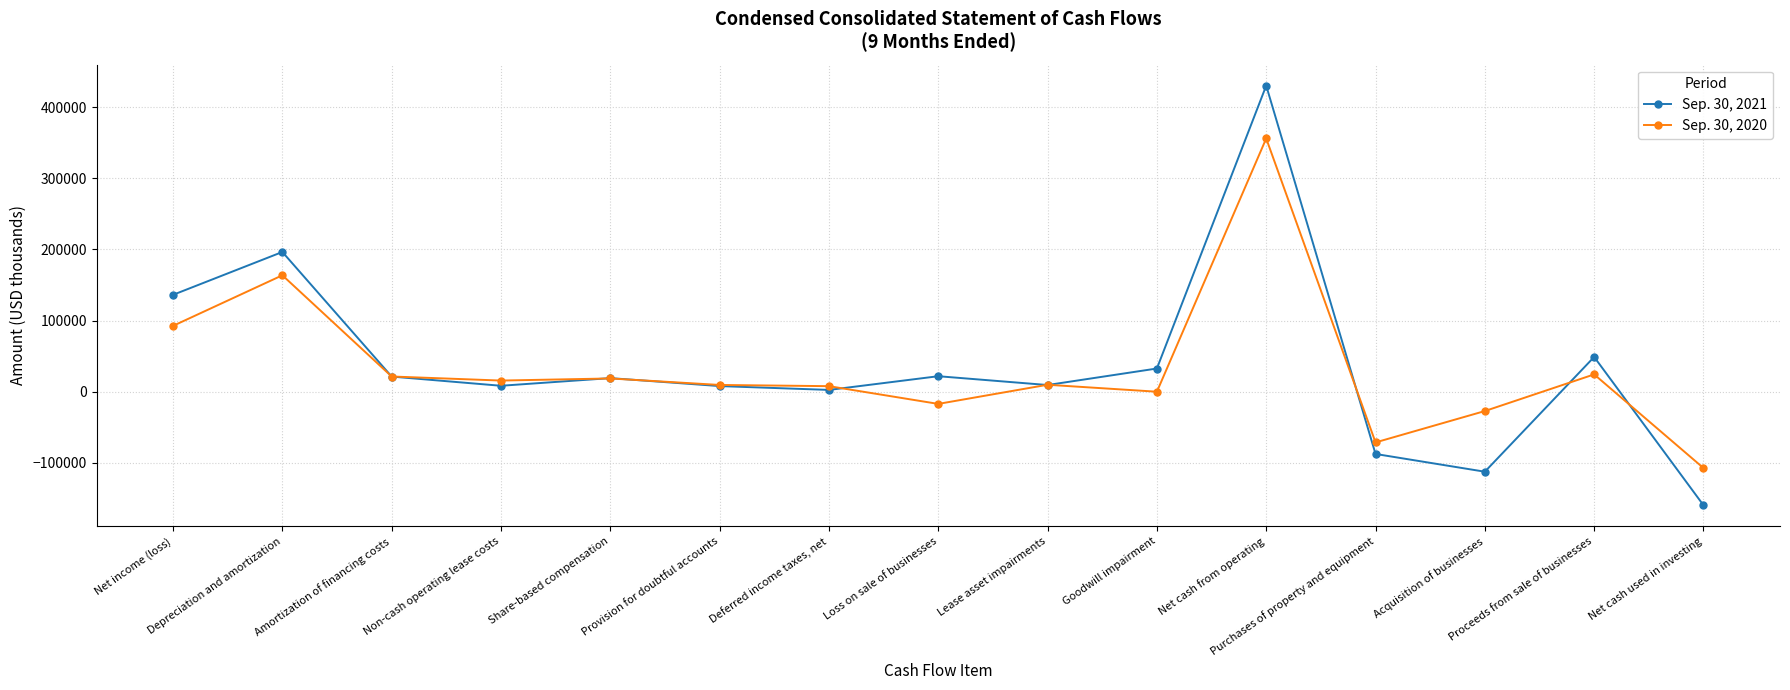

What is the average value of the Sep. 30, 2020 series?

33108